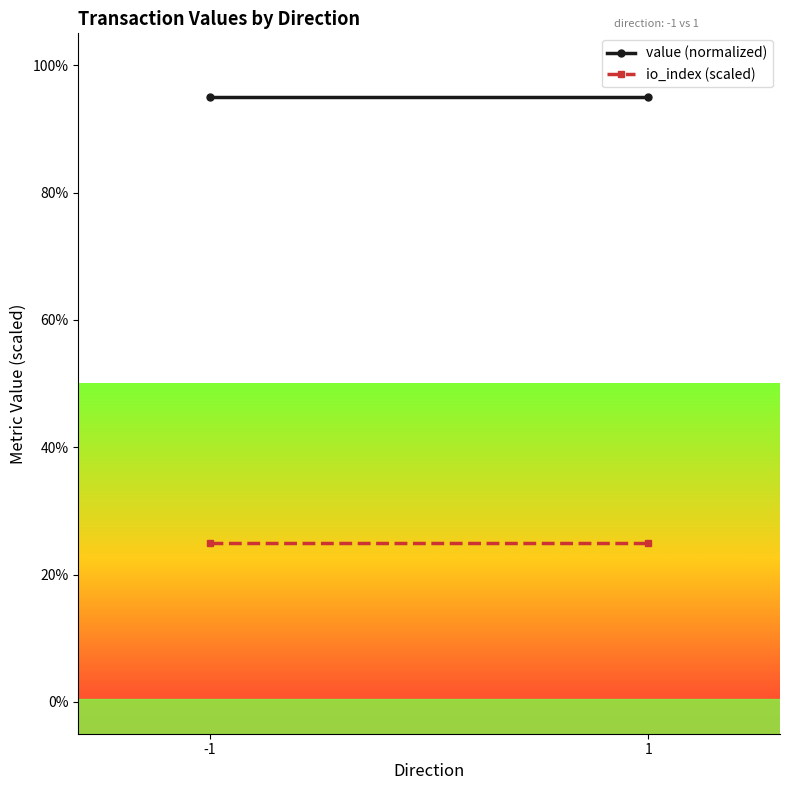

What is the average value of the io_index (scaled) series?

25